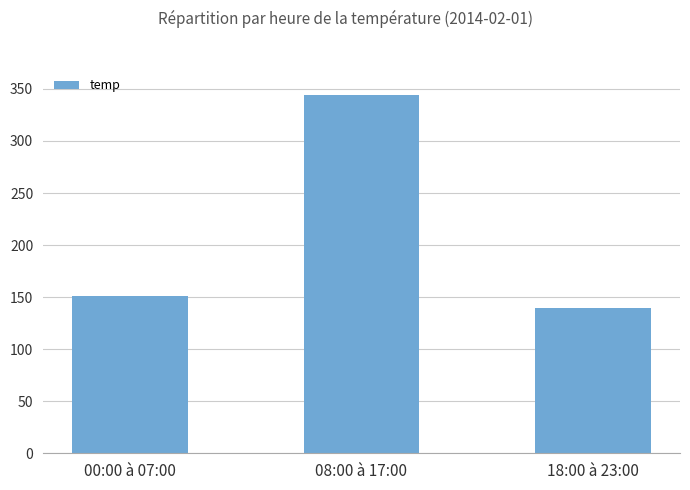

Reading right to left, what are all the values shown in this chart?

18:00 à 23:00=139.2	08:00 à 17:00=344.6	00:00 à 07:00=151.3